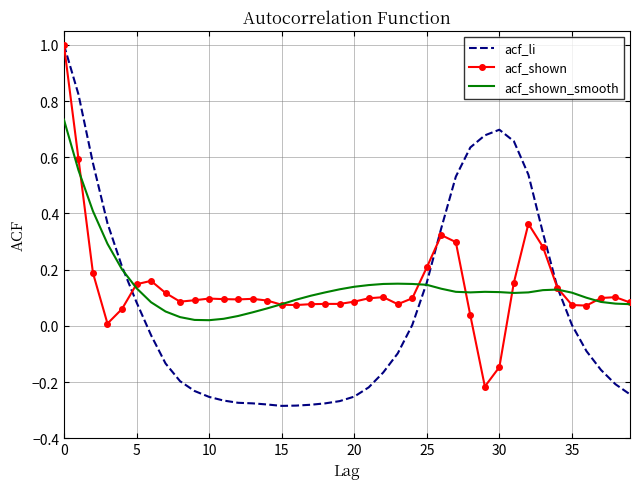

Which series has the widest spread of values?

acf_li